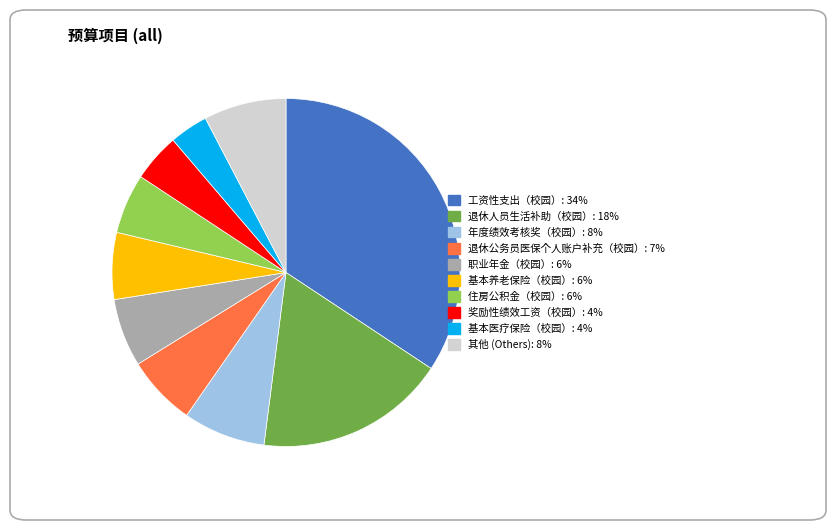

Does any single category account for the majority?

No